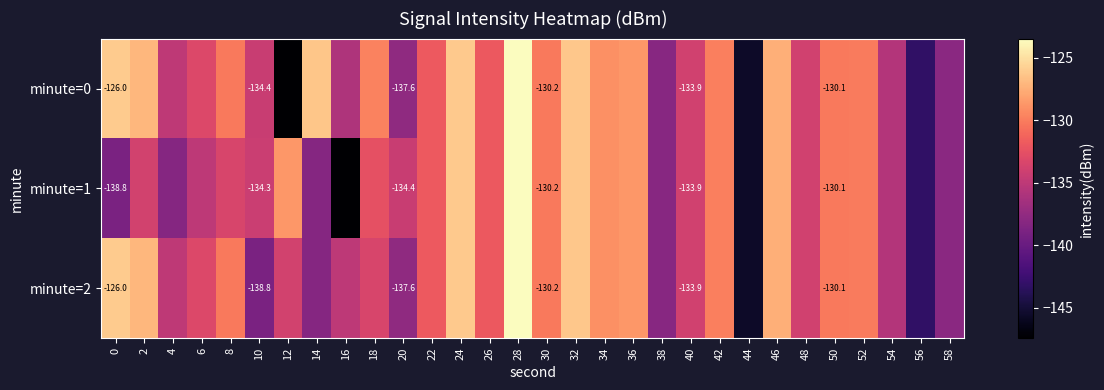

Between 44 and 16, which is larger?

16